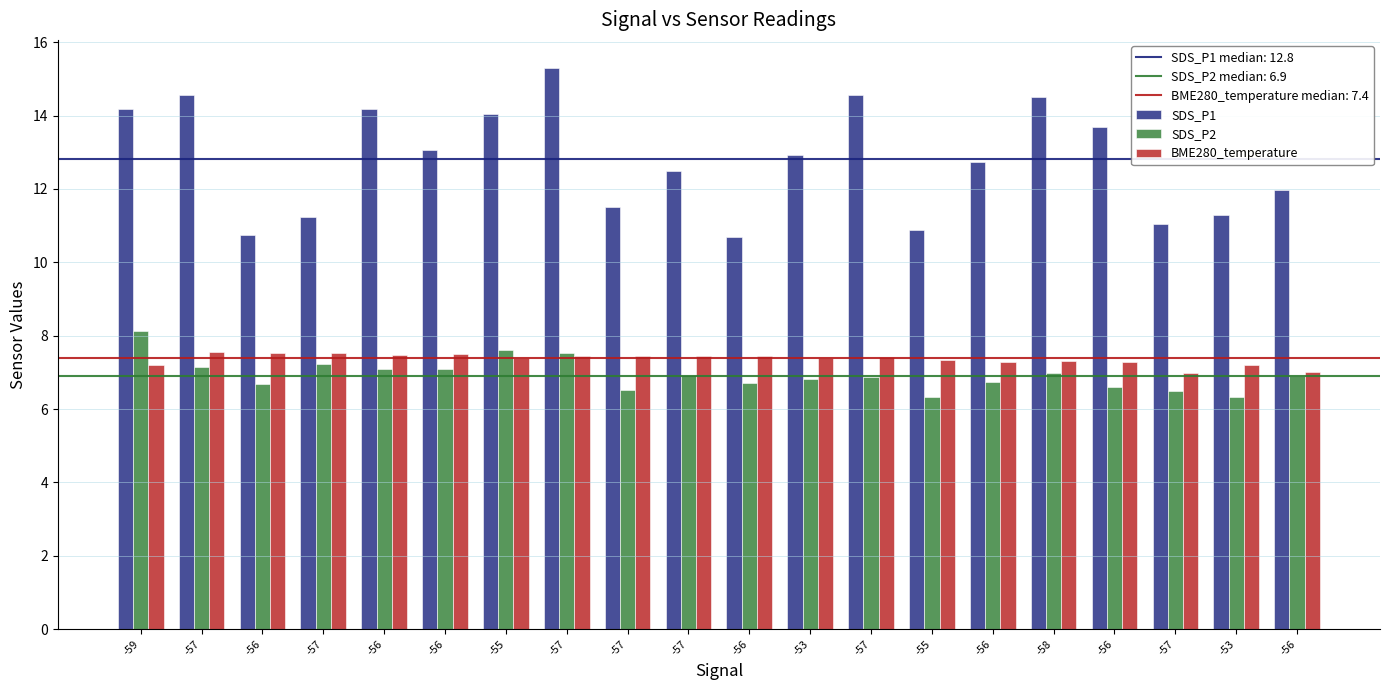

Which category has the lowest value across all series?

-55